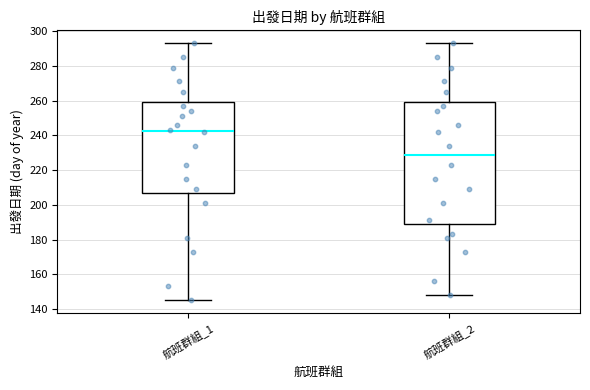

Which box's median line is the highest?

航班群組_1